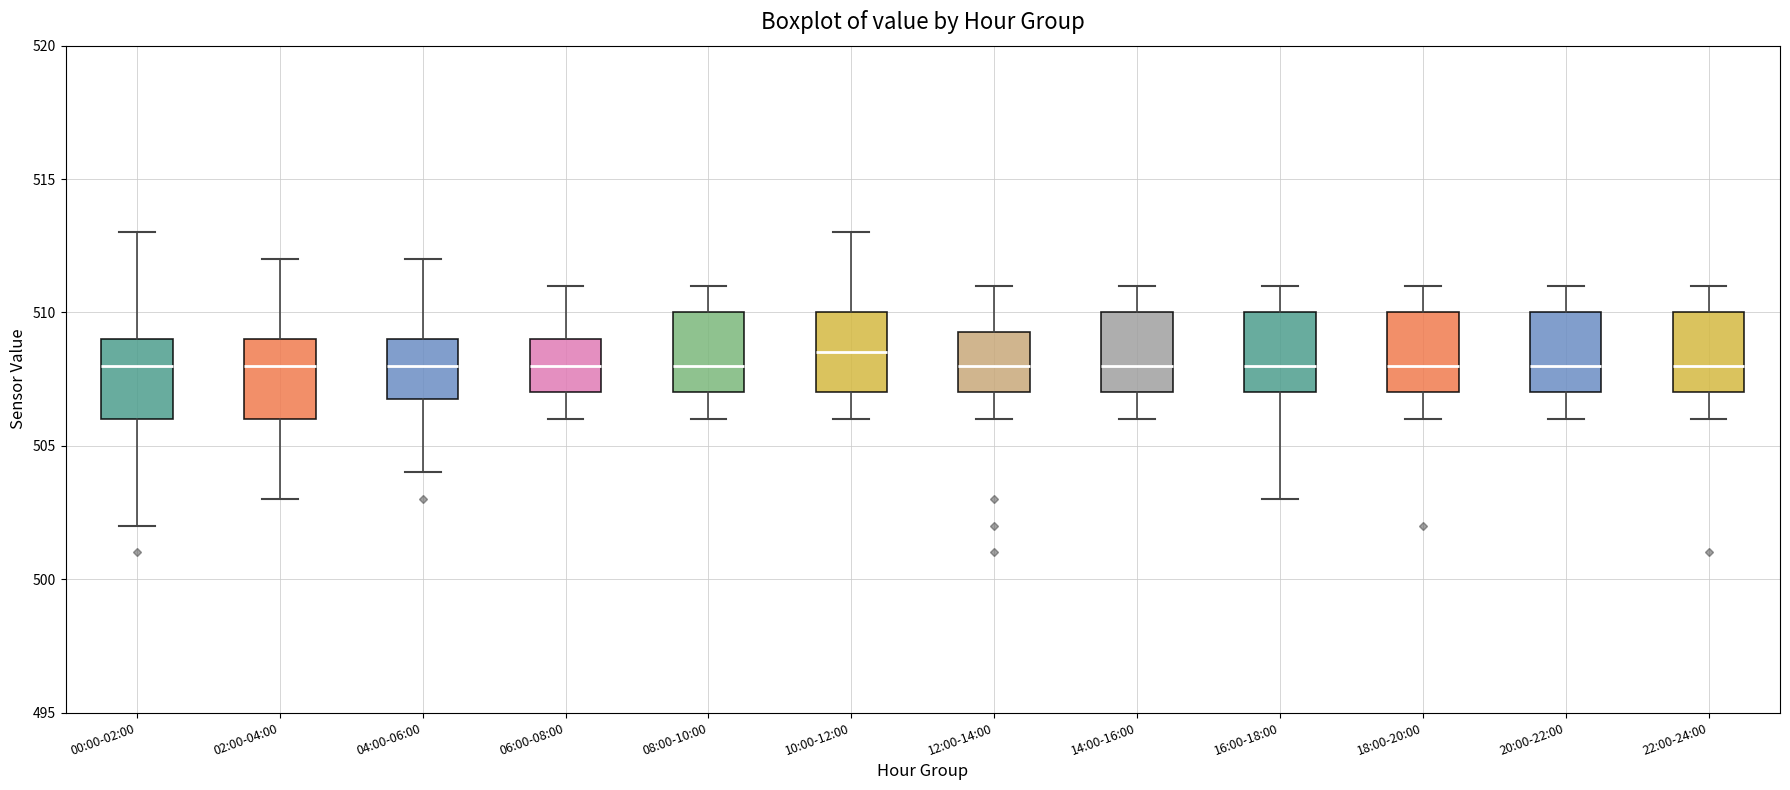

Which box has the highest median line?

10:00-12:00